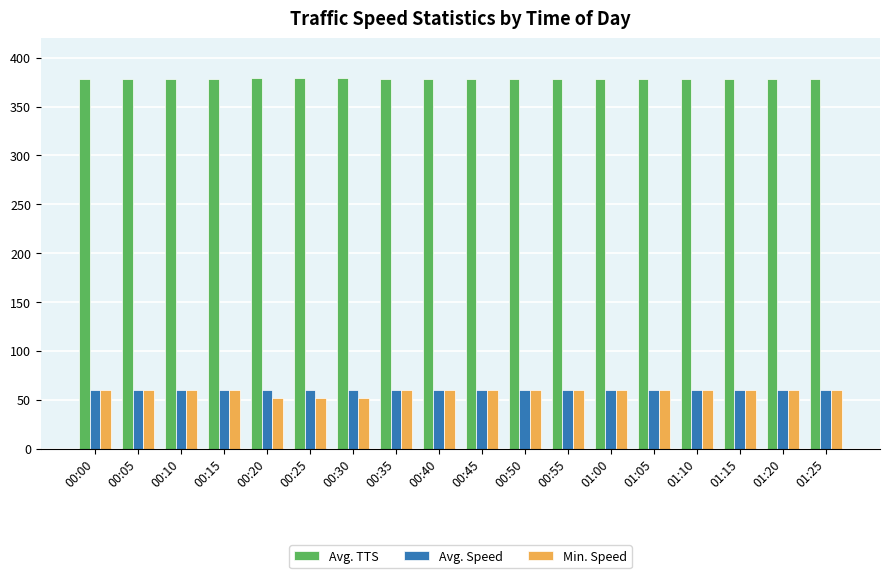

Is it true that Avg. Speed equals 60.0 at 01:15?

True